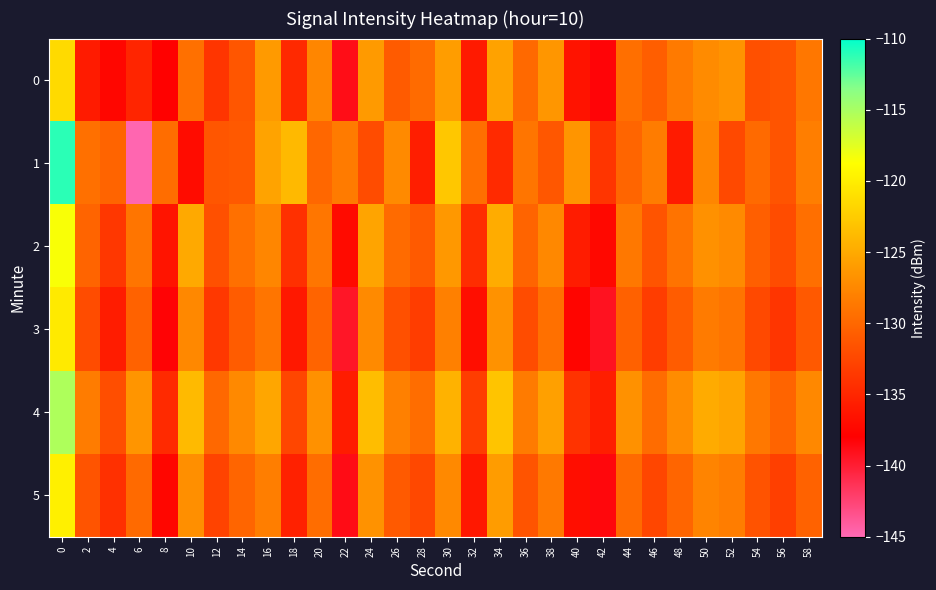

Which series has the widest spread of values?

1